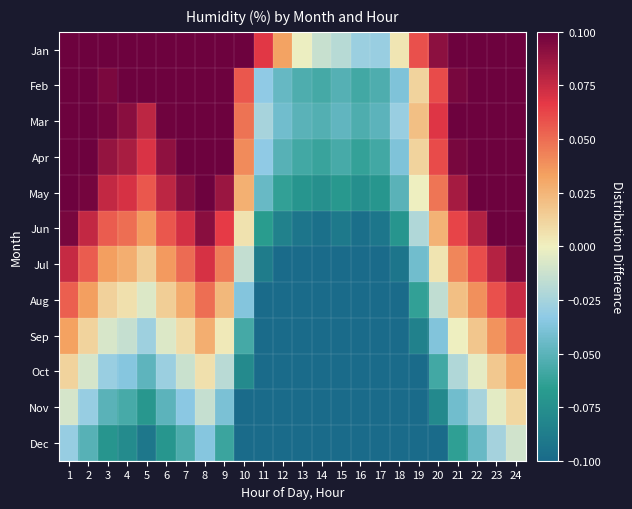

At how many categories does at least one series exceed 0?

19